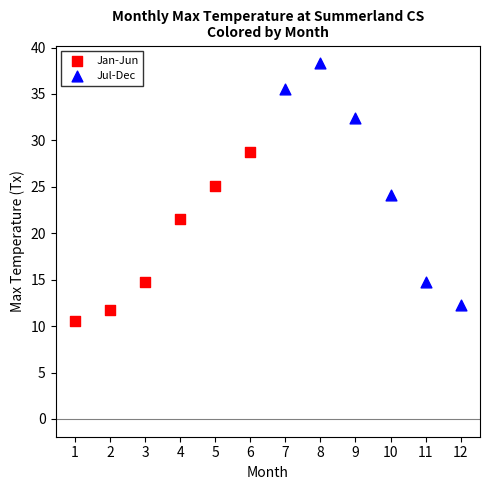

Which series reaches the maximum Y coordinate?

Jul-Dec